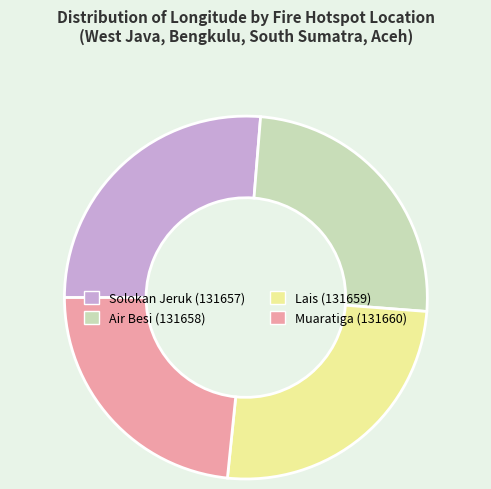

Is there a majority slice in this chart?

No